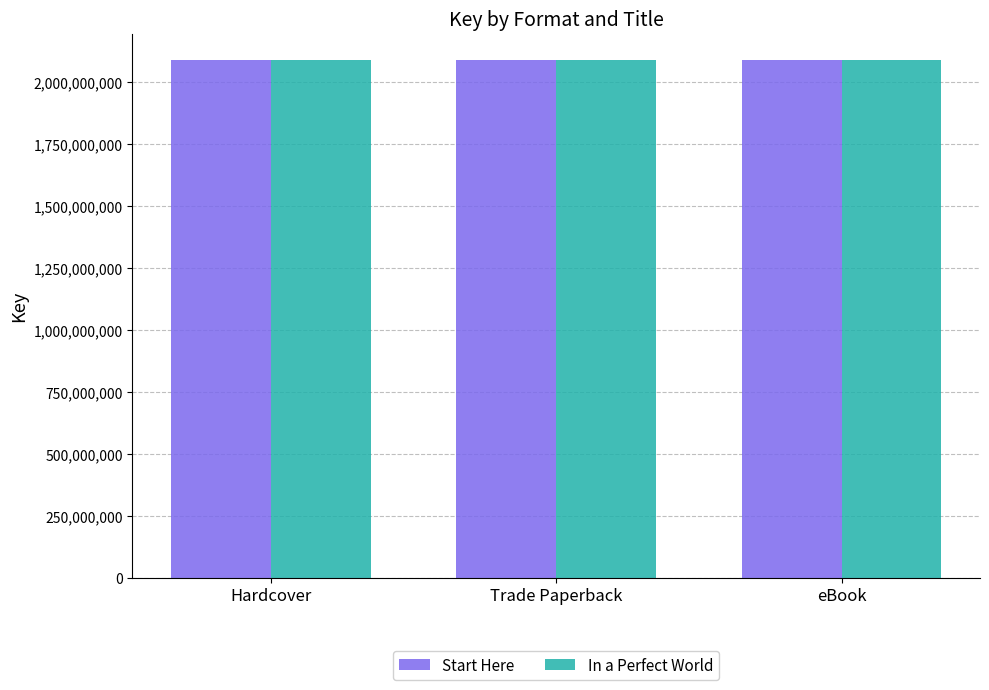

What is the sum of the In a Perfect World values at eBook and Hardcover?

4183998036